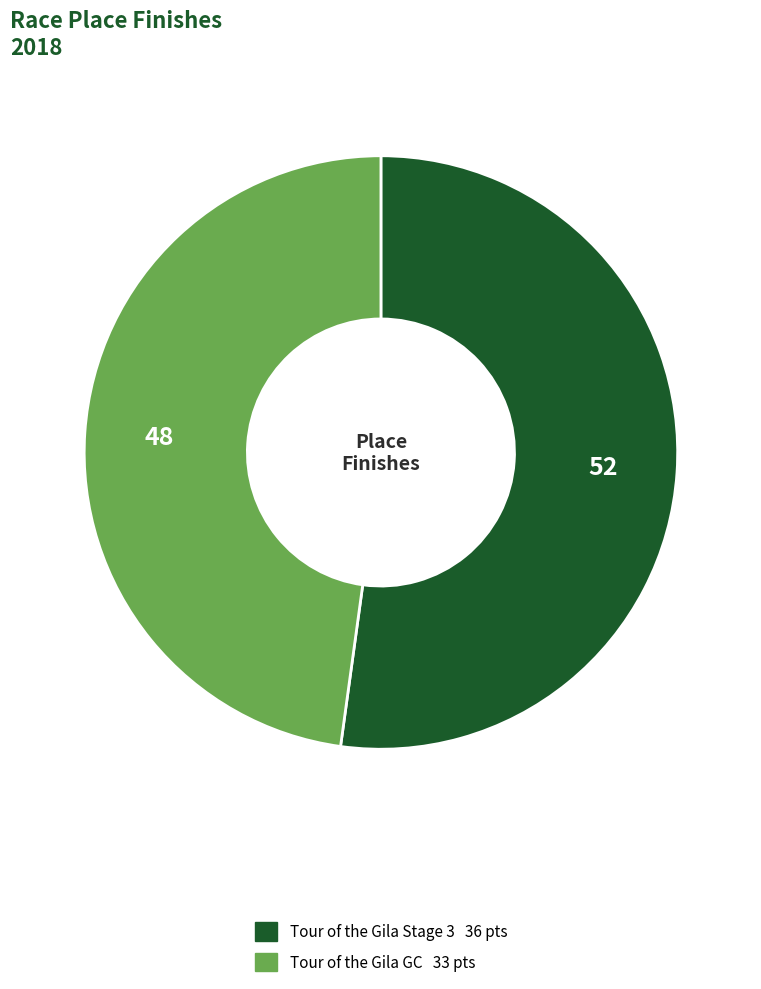

Which slice is the largest?

Tour of the Gila Stage 3